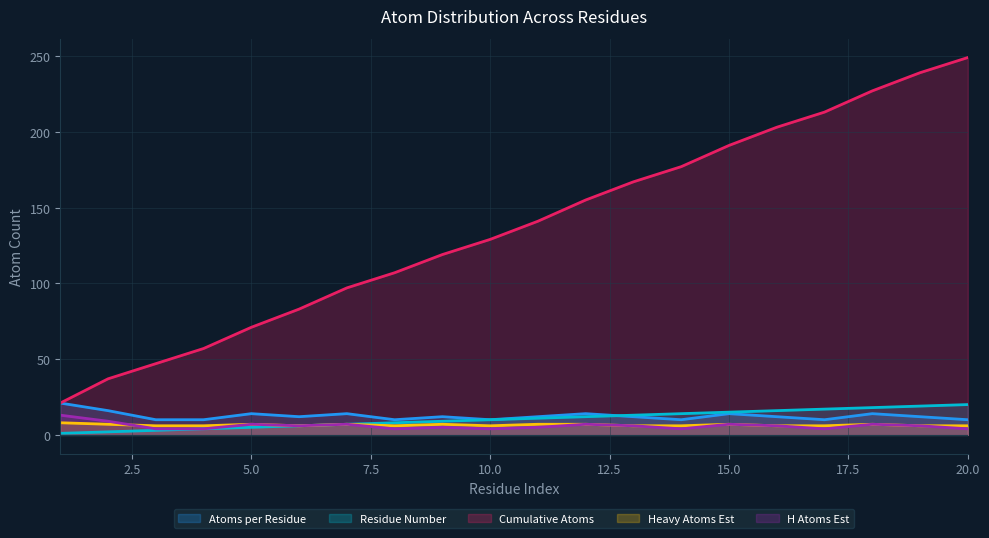

The value of Atoms per Residue at 18 is 14. True or false?

True